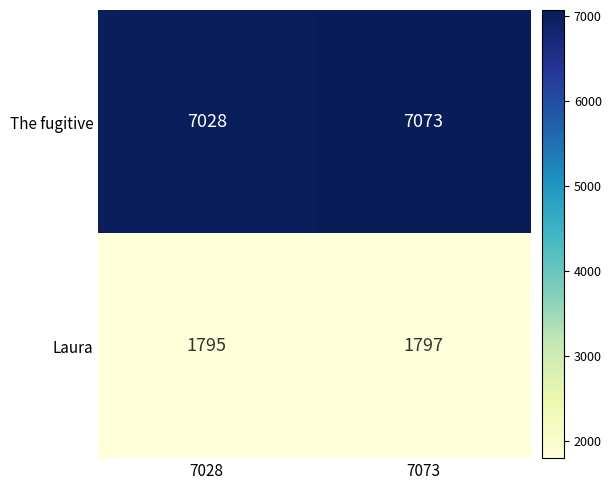

At which label is The fugitive closest to 7050?

7028